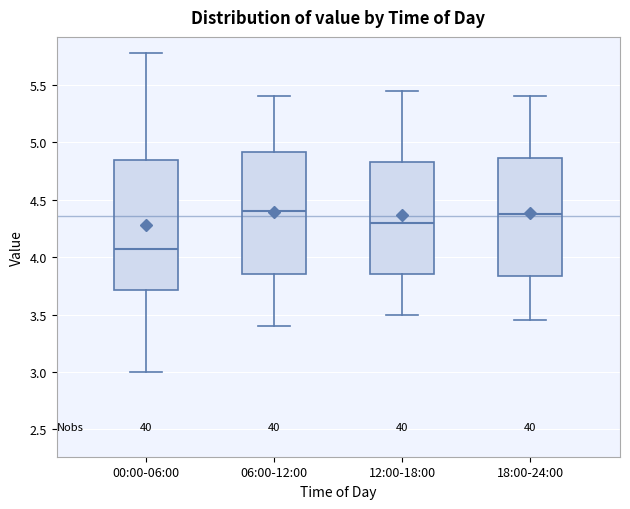

Reading left to right, transcribe this box plot: for each box, give where its median line is, the range the box spans, and where its two whiskers end, as read against the y-axis. The values are not printed on the chart, so give them approximately, as read against the axis.

00:00-06:00: median 4.10, box 3.70 to 4.85, whiskers 3.00 to 5.80
06:00-12:00: median 4.40, box 3.85 to 4.90, whiskers 3.40 to 5.40
12:00-18:00: median 4.30, box 3.85 to 4.85, whiskers 3.50 to 5.45
18:00-24:00: median 4.40, box 3.85 to 4.85, whiskers 3.45 to 5.40